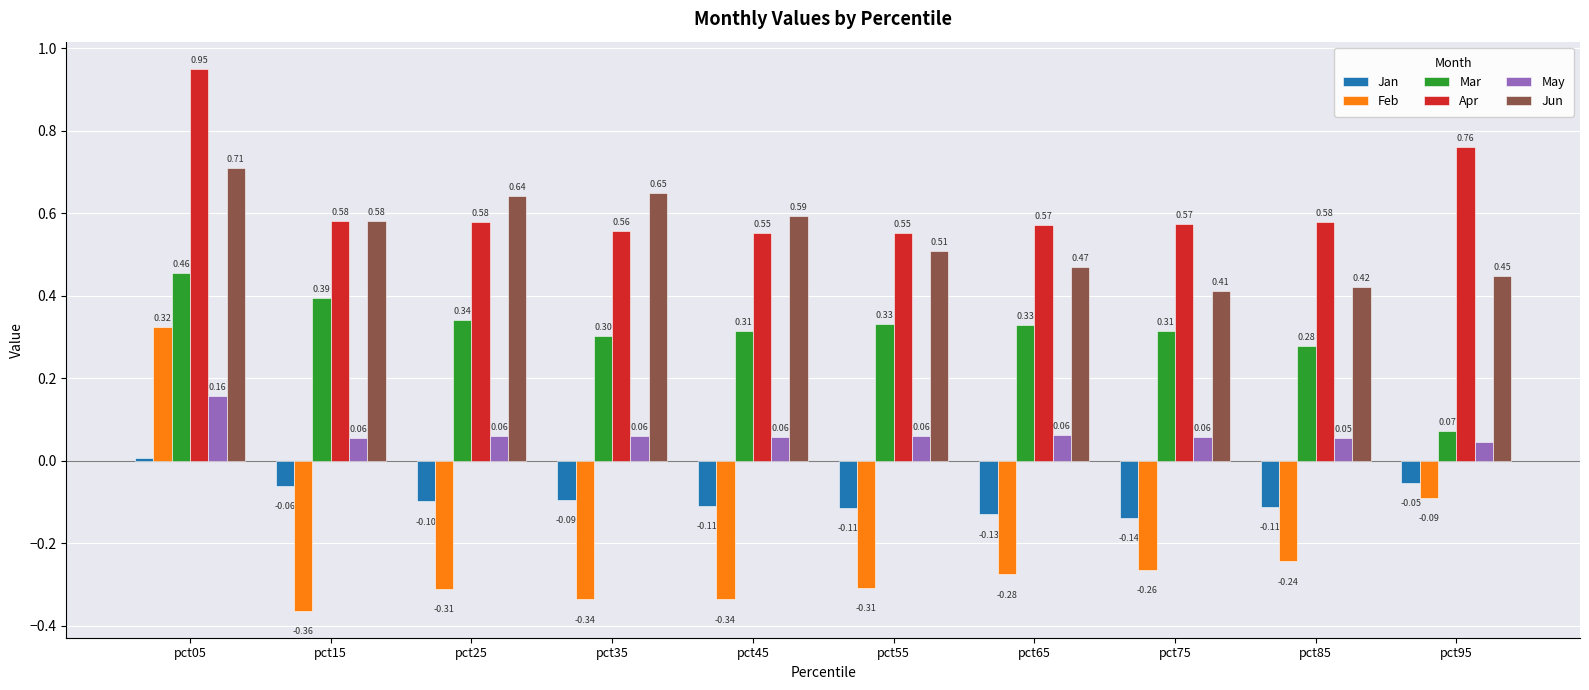

Where is Feb nearest to the value 0?

pct95